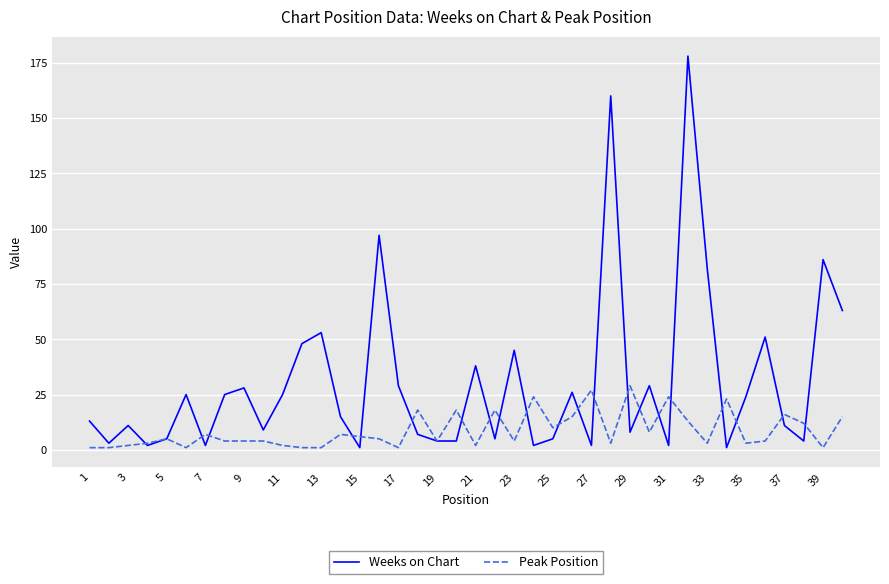

What is the highest value of the Peak Position series?

29